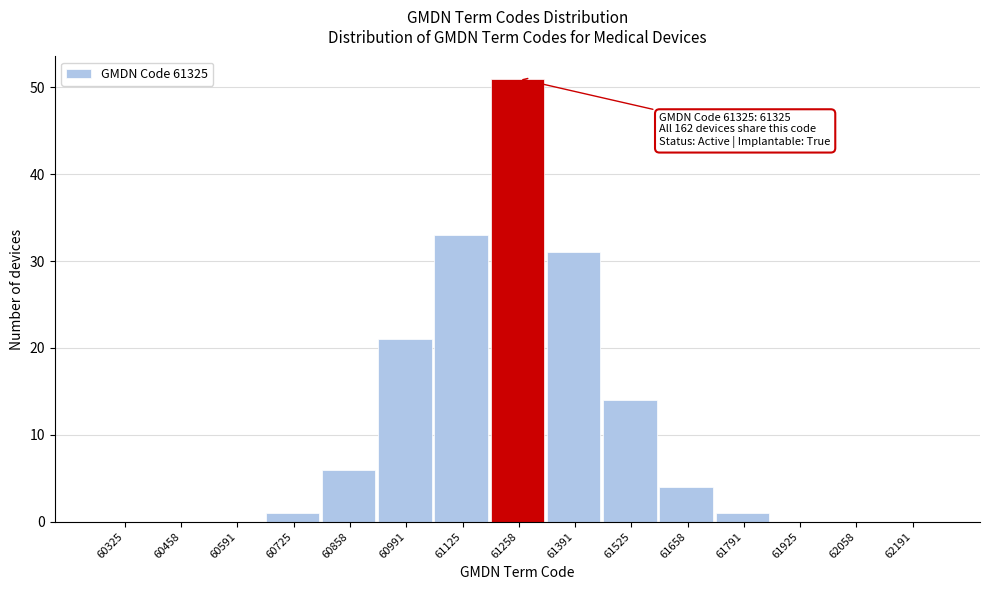

Reading left to right, what are all the values shown in this chart?

60325=0	60458=0	60591=0	60725=1	60858=6	60991=21	61125=33	61258=51	61391=31	61525=14	61658=4	61791=1	61925=0	62058=0	62191=0